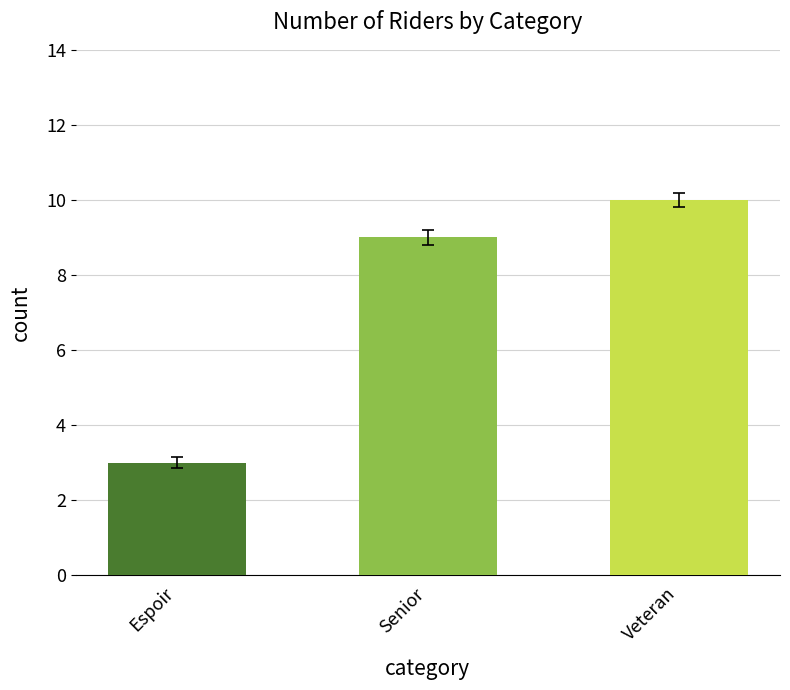

Which label corresponds to the largest value in the chart?

Veteran